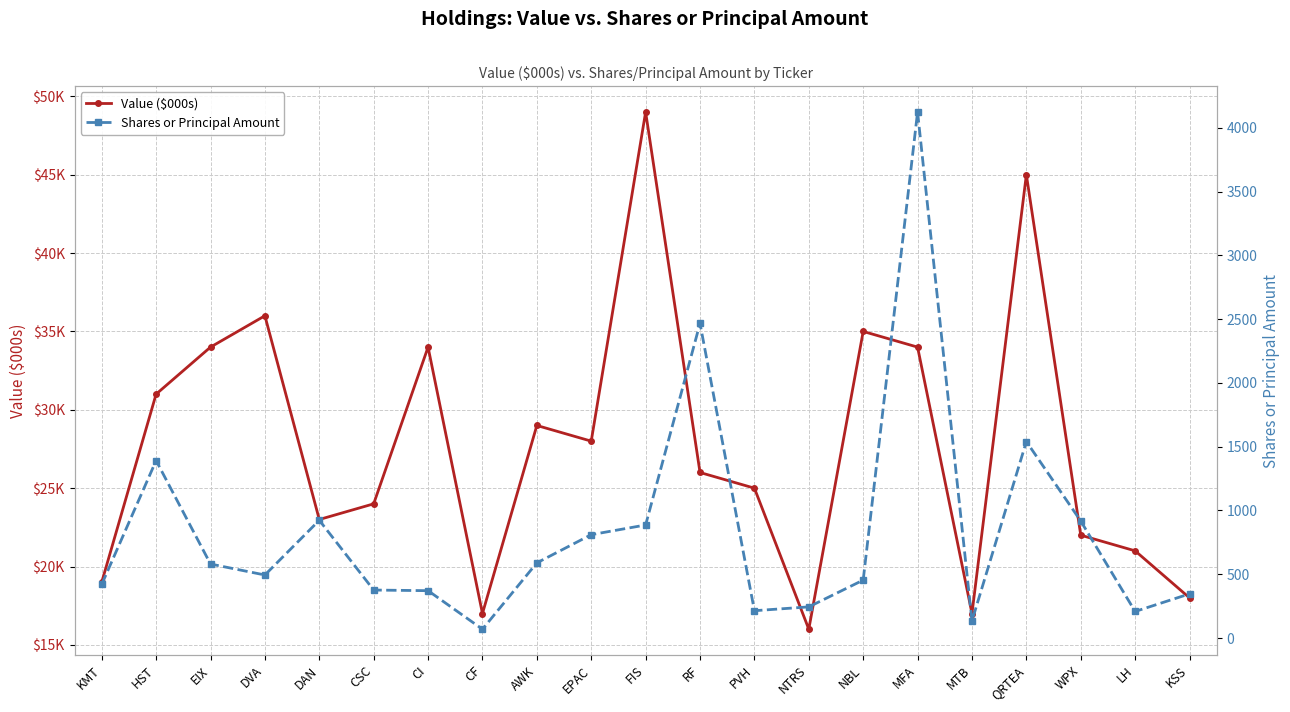

What is the total value across all series at RF?

28466